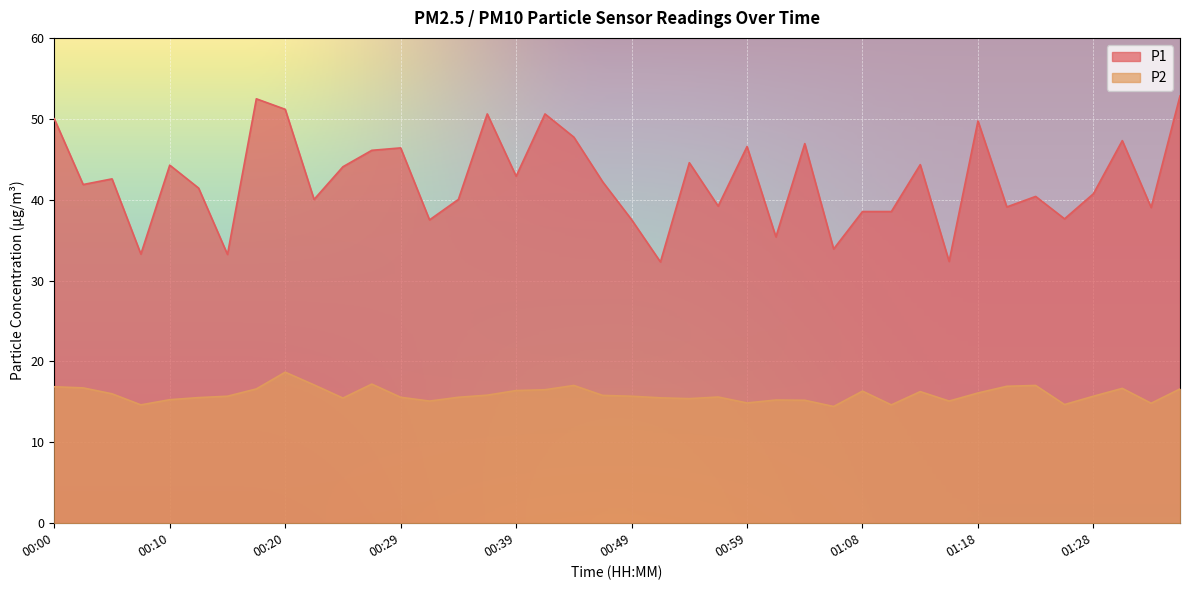

True or false: P2 has more than 1 interior local peaks.

True